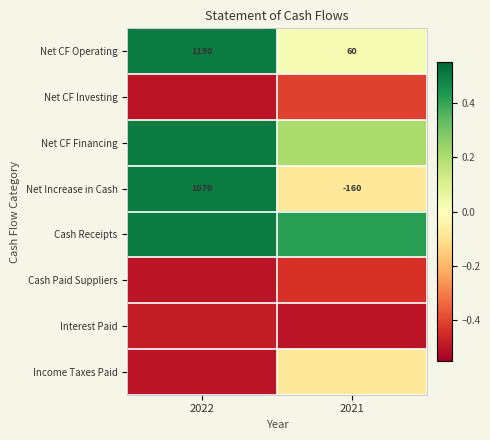

How many distinct data groups are displayed?

8